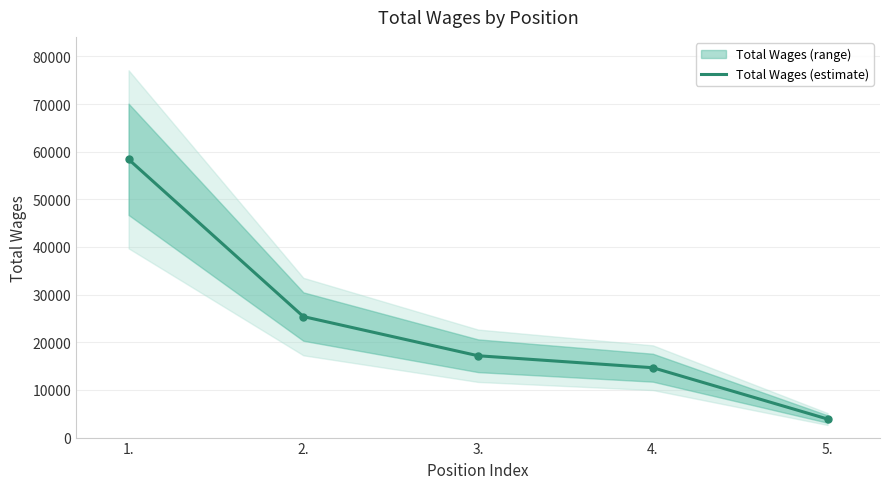

True or false: the data has more than 2 interior local peaks.

False